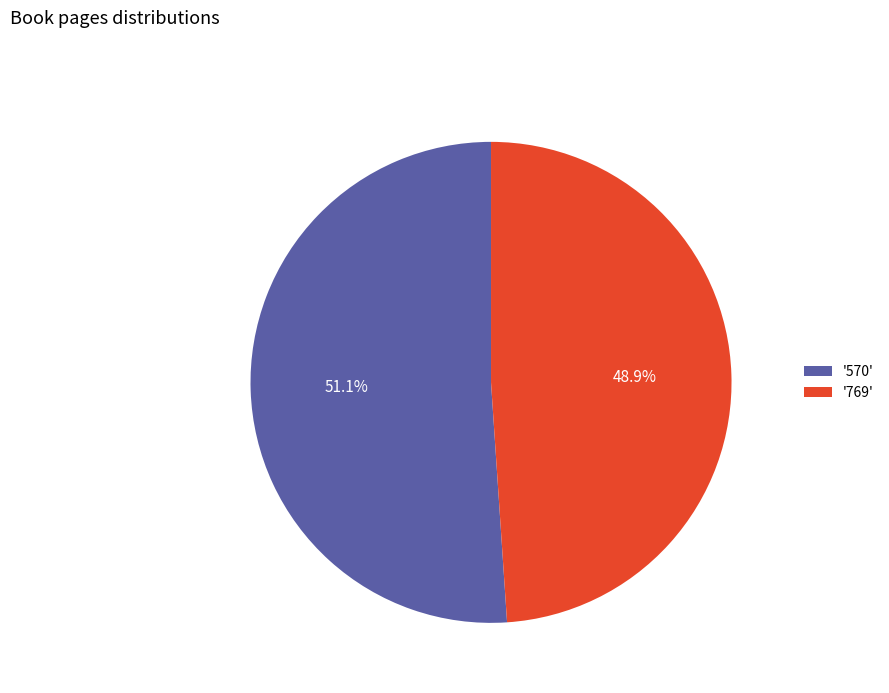

Rank the categories by value from highest to lowest.

'570', '769'